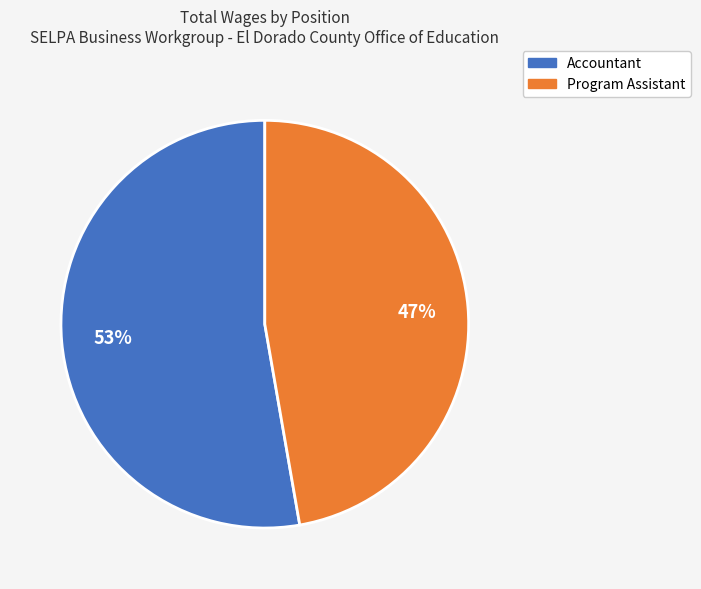

Which category has the biggest portion of the pie?

Accountant